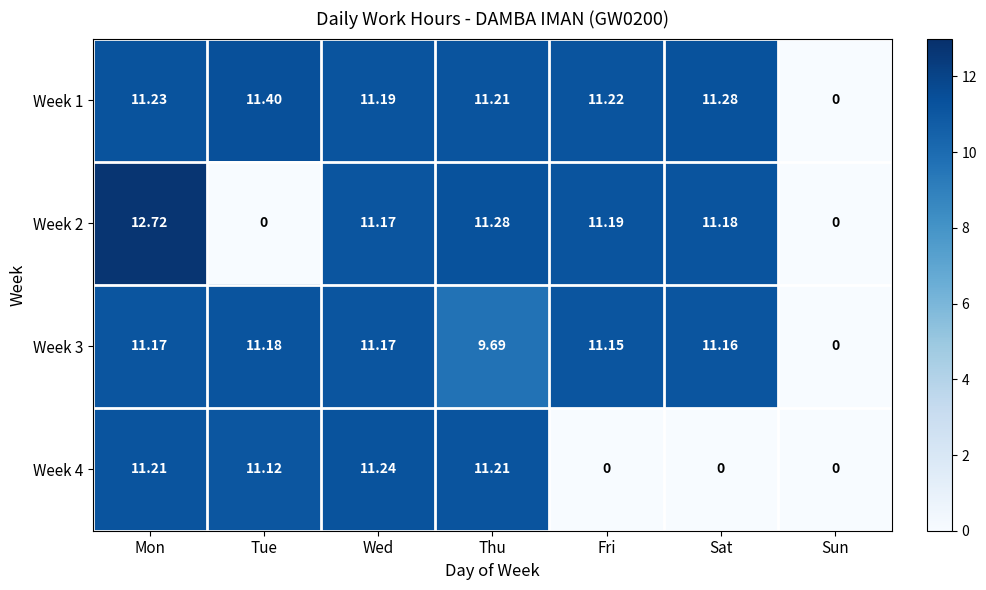

Where is Week 1 nearest to the value 5?

Sun